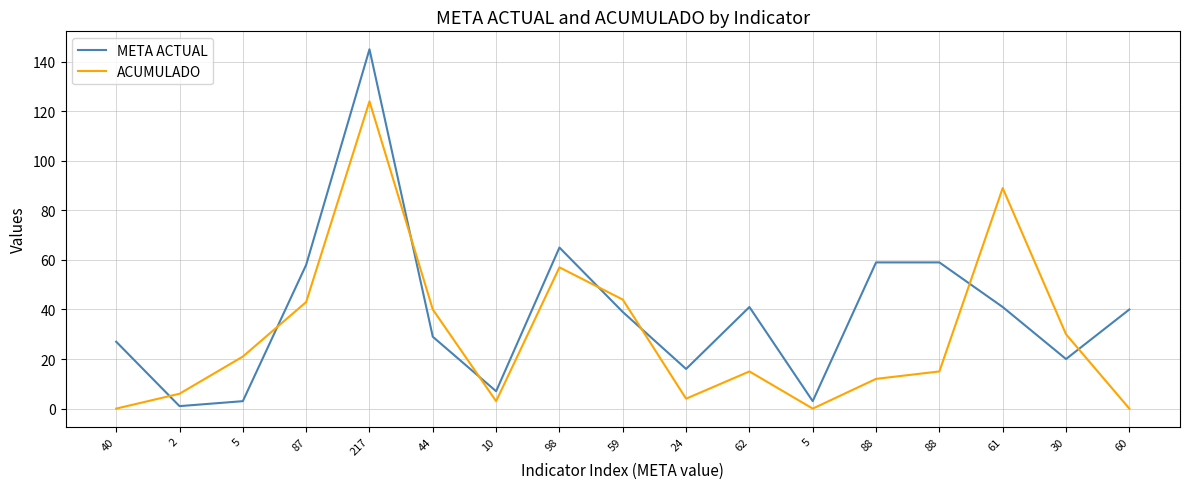

What is the highest value of the META ACTUAL series?

145